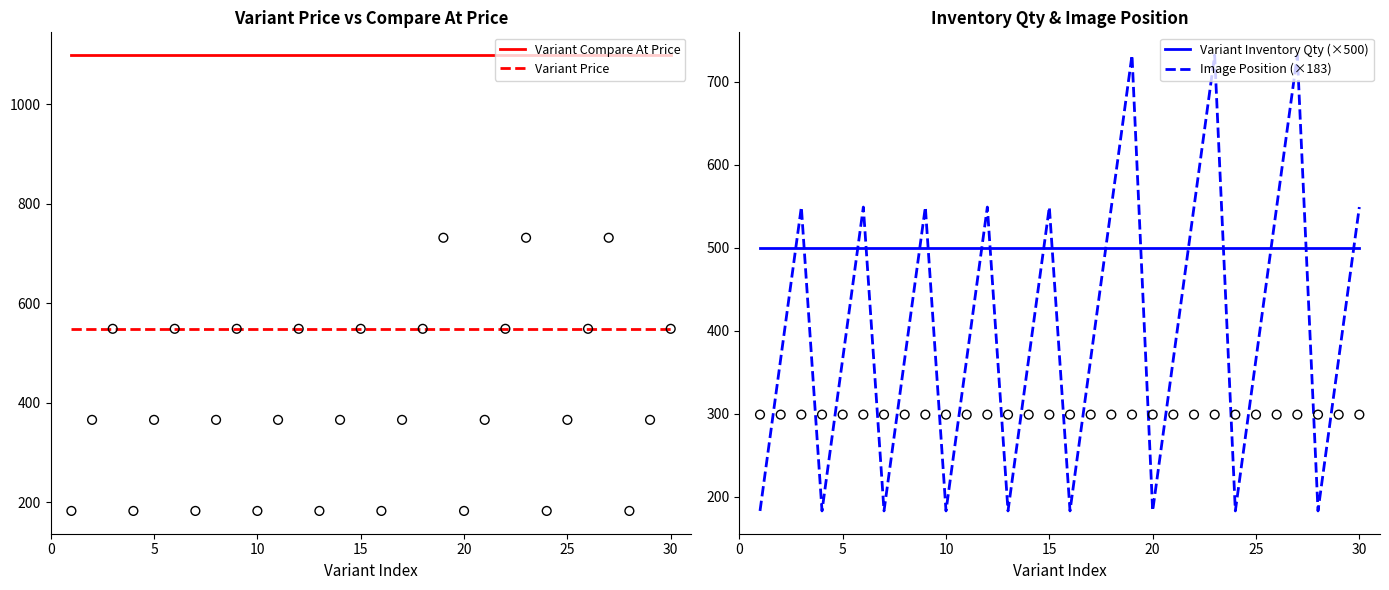

True or false: Variant Compare At Price and Variant Price intersect in this chart.

False